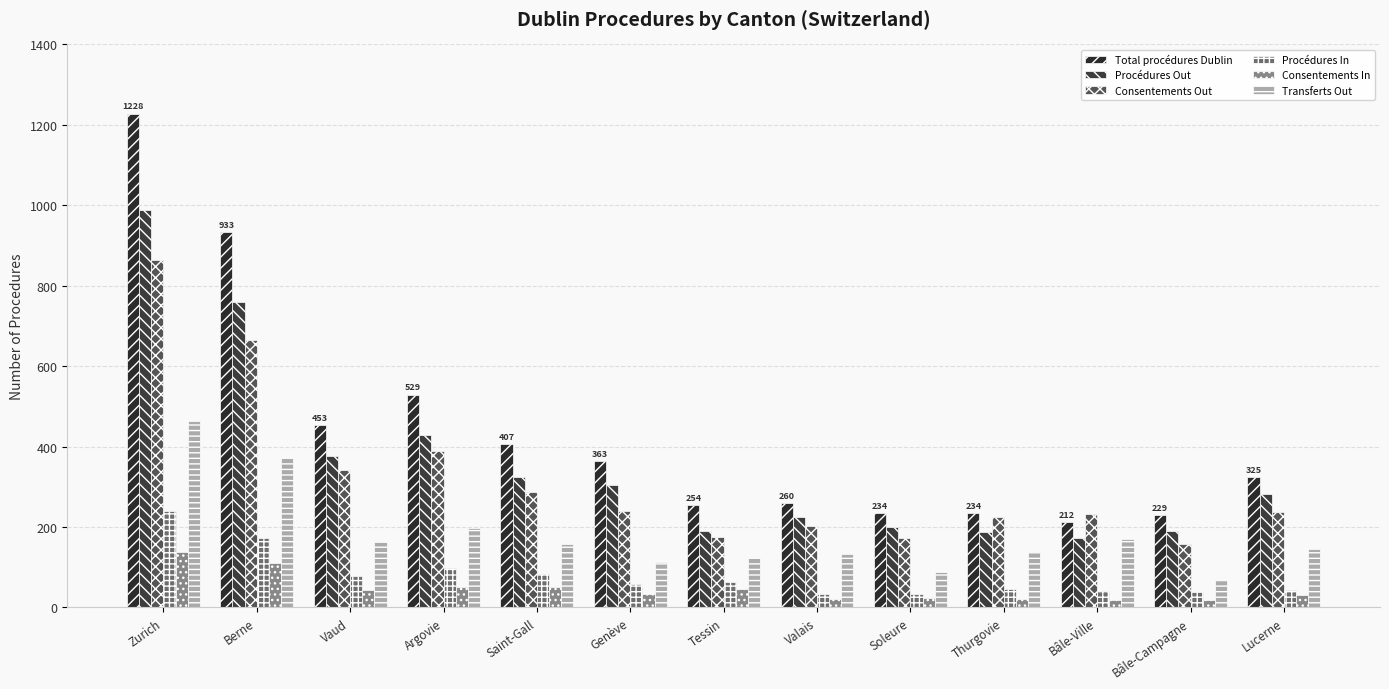

At how many categories does at least one series exceed 421?

4